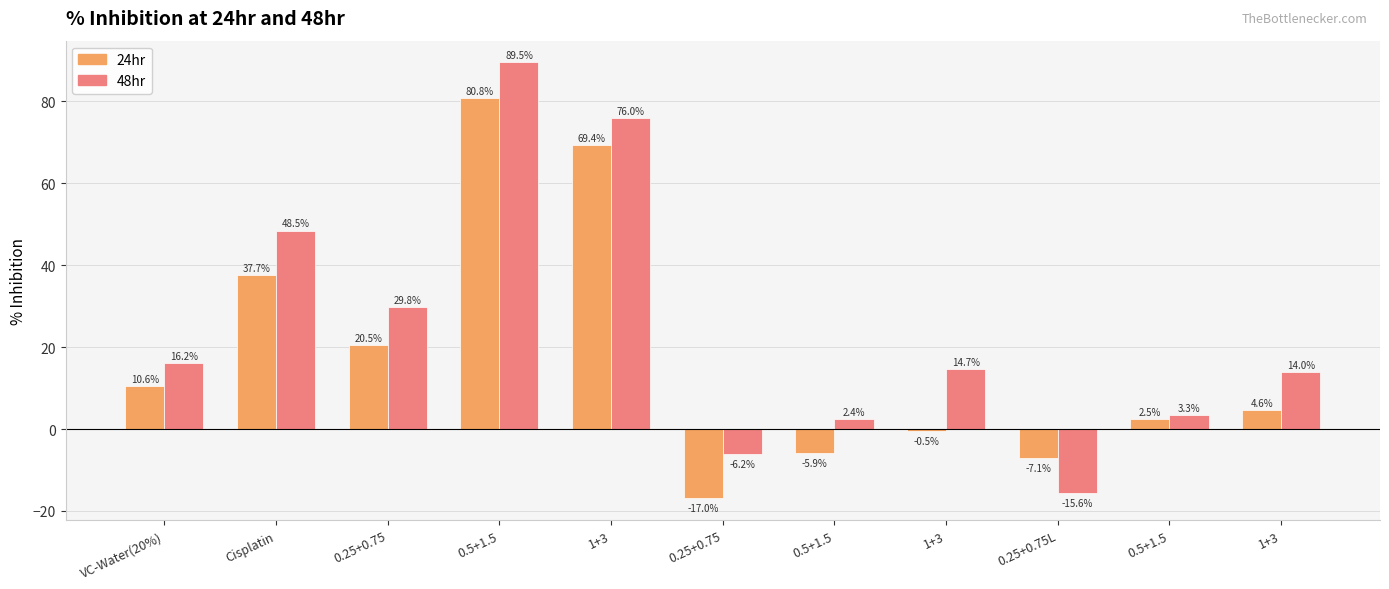

Does the chart contain stacked bars?

No